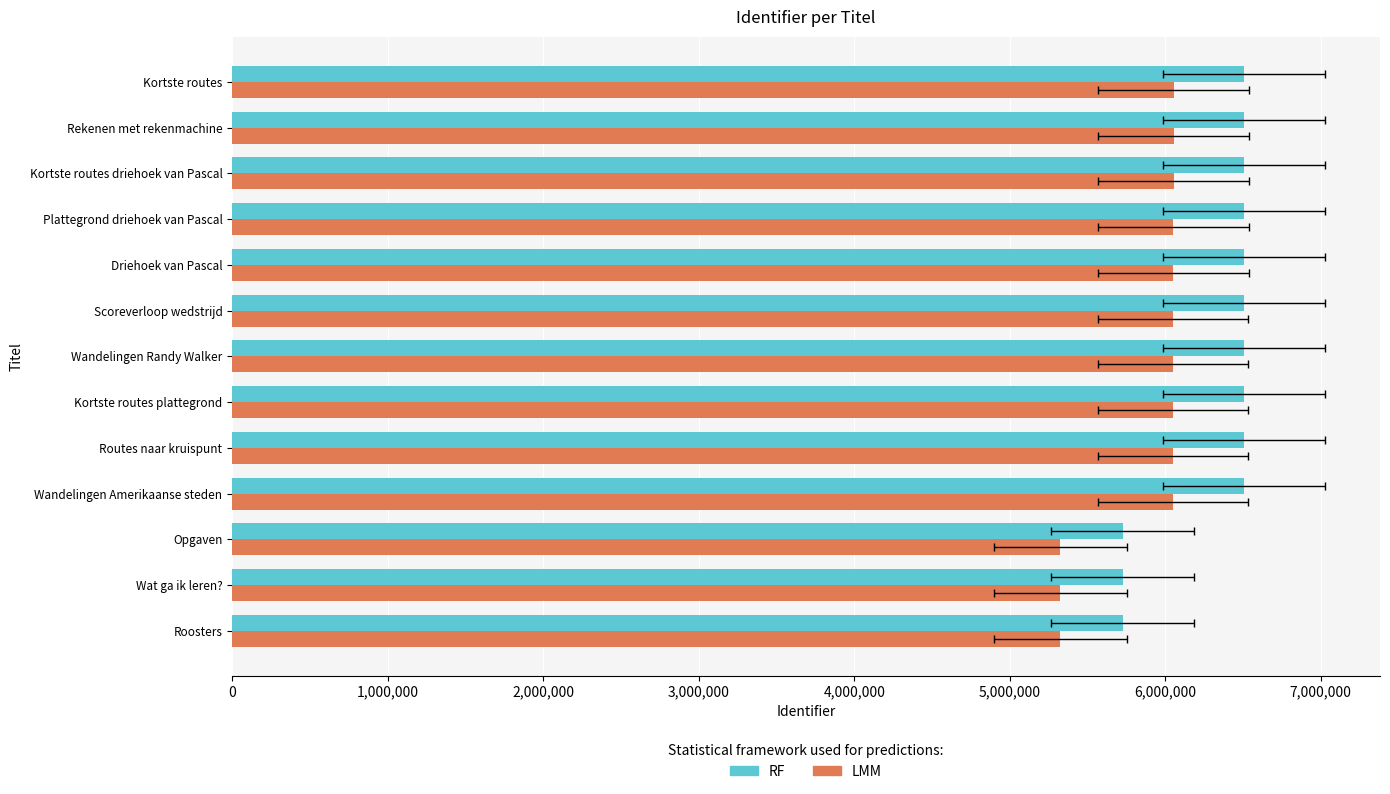

Reading left to right, transcribe all the data shown in this chart.

RF: 5726671.0	5726672.0	5726674.0	6504904.0	6505280.0	6505287.0	6505305.0	6505365.0	6508601.0	6508689.0	6508696.0	6508719.0	6508756.0
LMM: 5325804.0	5325805.0	5325806.8	6049560.7	6049910.4	6049916.9	6049933.7	6049989.5	6052998.9	6053080.8	6053087.3	6053108.7	6053143.1